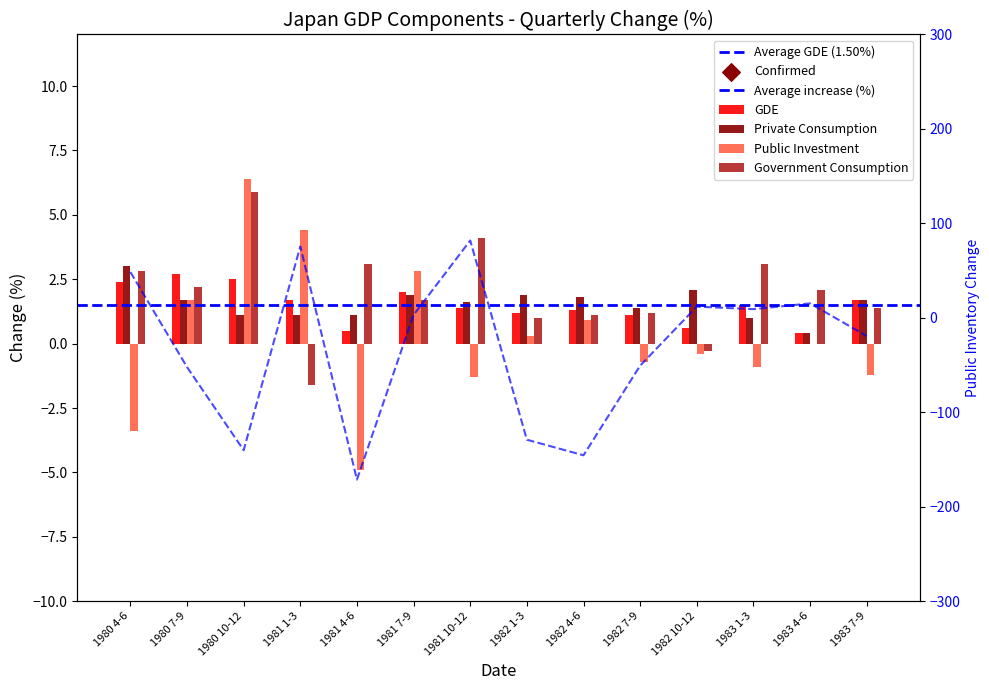

Is the value of GDE at 1981 1-3 greater than the value of Public Investment at 1983 7-9?

Yes